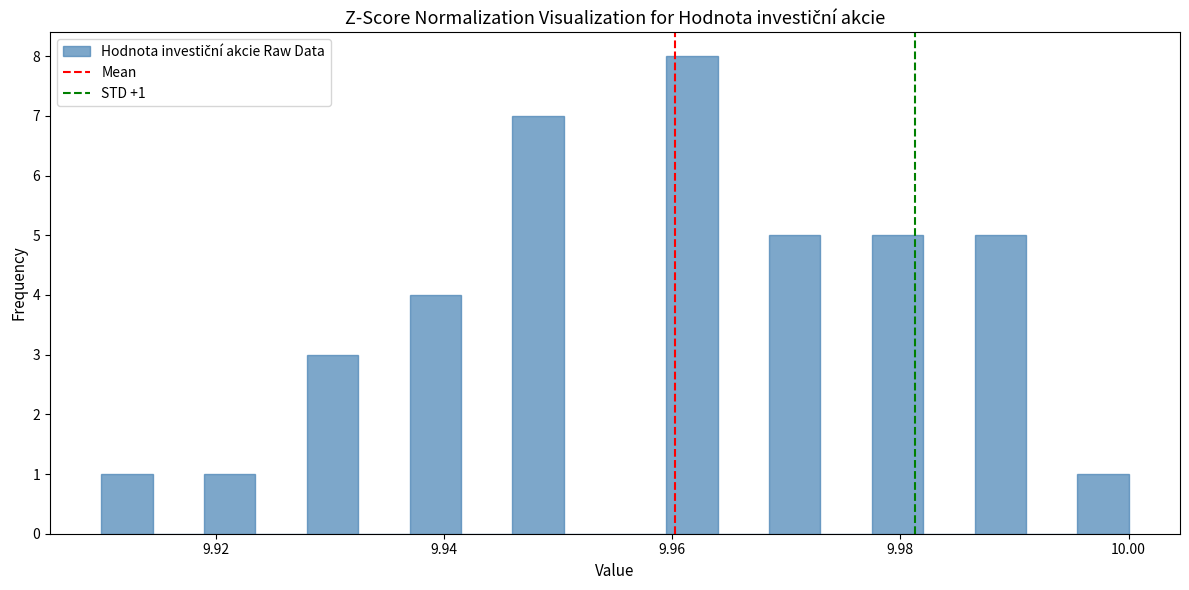

Around what value on the x-axis is the tallest bar? Give the approximate position of its centre, as read against the axis.

9.962